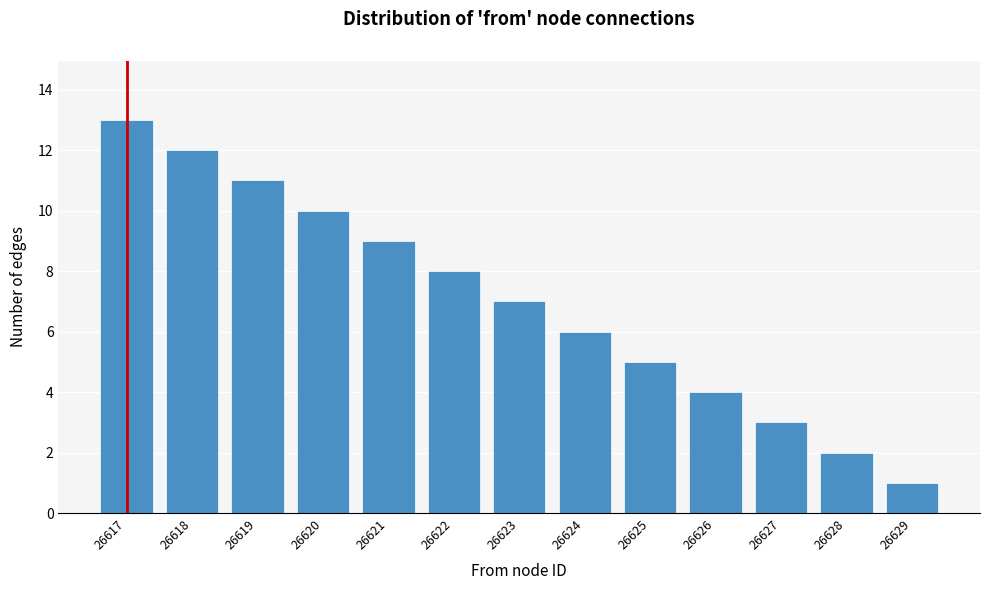

Reading right to left, list all the values displayed in this chart.

1	2	3	4	5	6	7	8	9	10	11	12	13